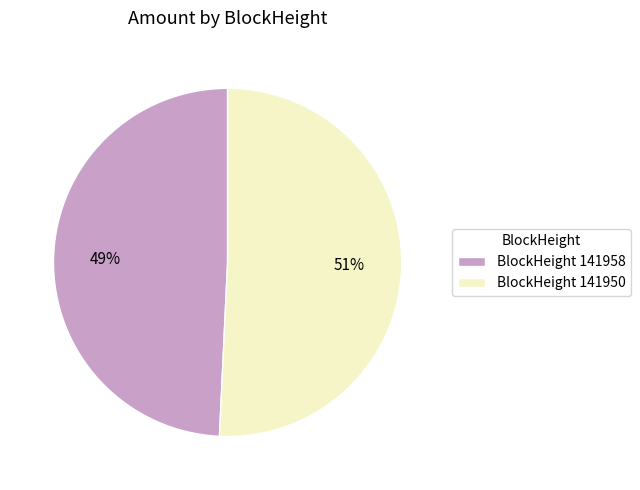

The BlockHeight 141950 slice represents 62% of the pie. True or false?

False